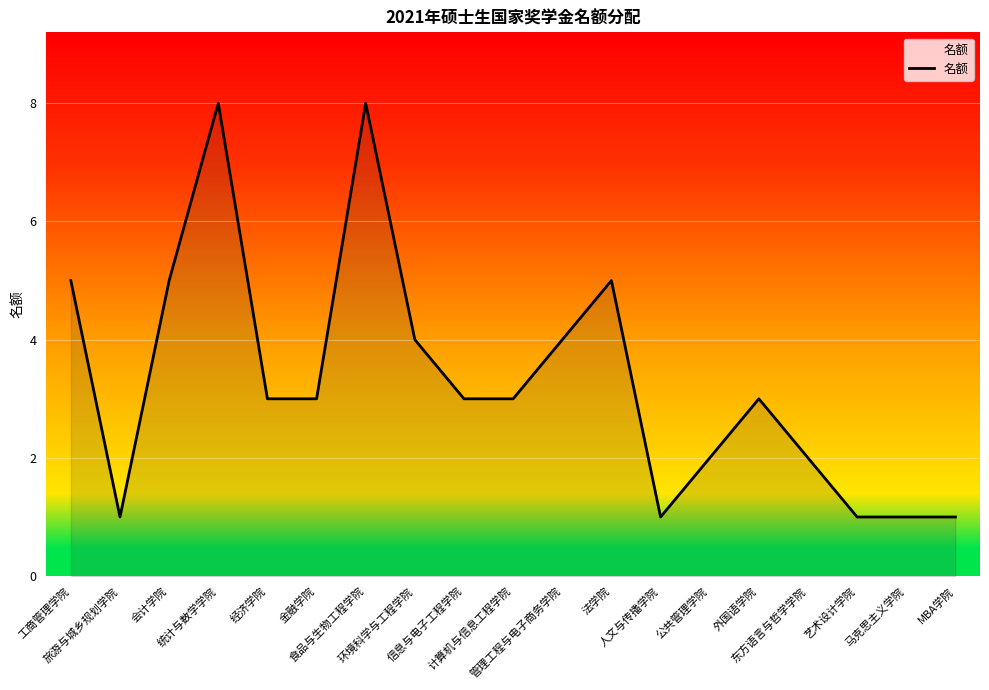

What is the sum of the values at 马克思主义学院 and 信息与电子工程学院?

4